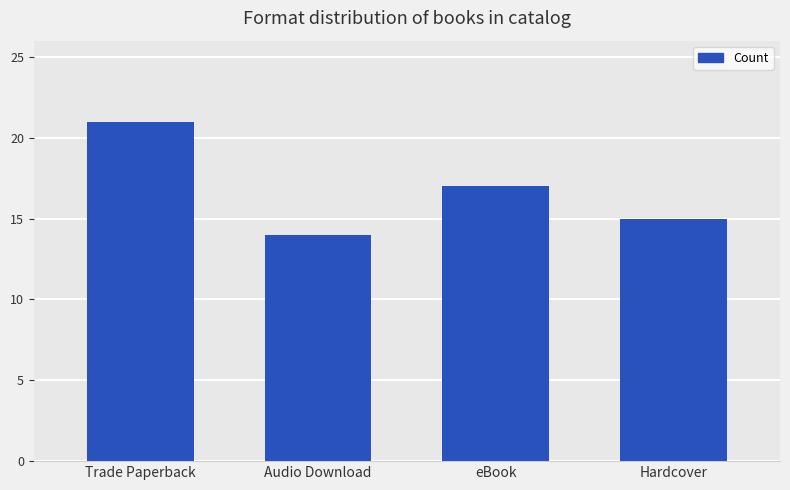

Which has a higher value, eBook or Hardcover?

eBook